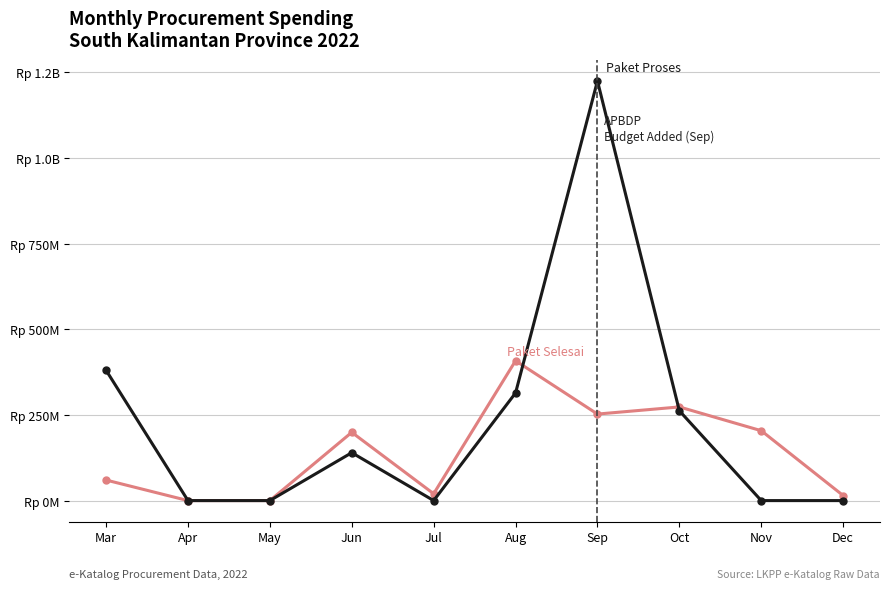

Reading right to left, what are all the values shown in this chart?

Paket Selesai (Completed): Dec=14750000	Nov=203938000	Oct=273278000	Sep=252477000	Aug=408075000	Jul=19950000	Jun=199200000	May=0	Apr=0	Mar=59935000
Paket Proses (In Progress): Dec=0	Nov=0	Oct=262118150	Sep=1224682000	Aug=314121780	Jul=0	Jun=139800000	May=0	Apr=0	Mar=380286780